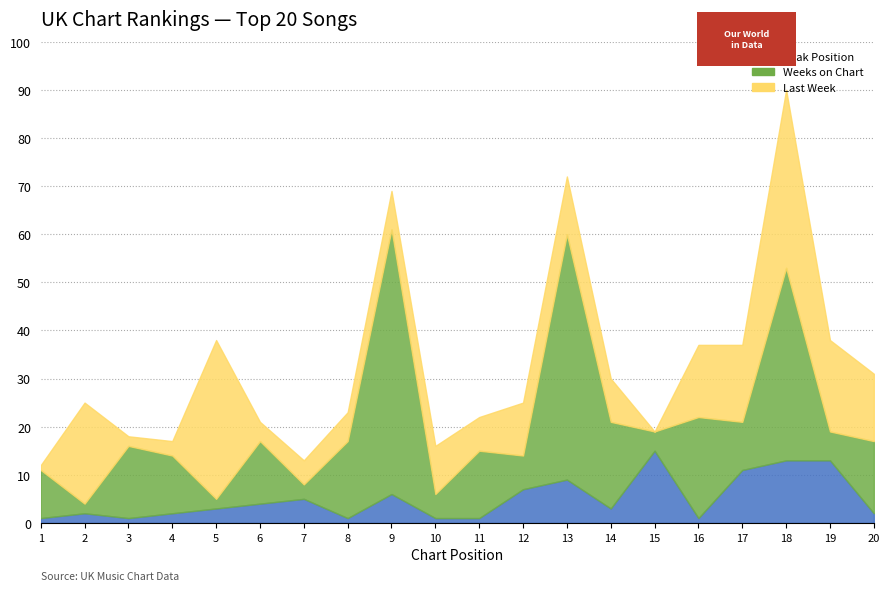

How many values in the Last Week series exceed 10?

9